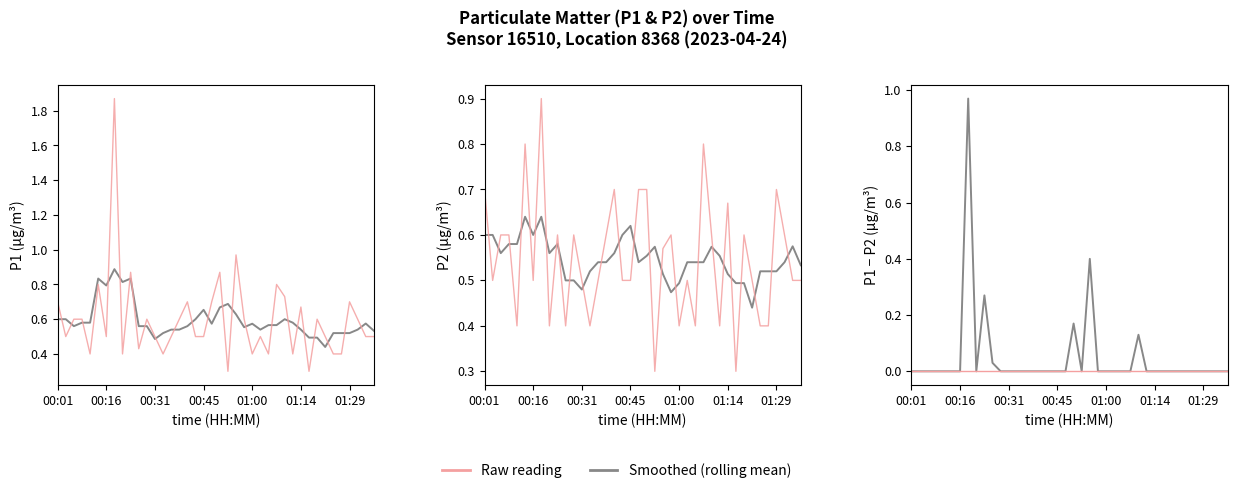

Between 01:22 and 00:14, which is larger?

00:14